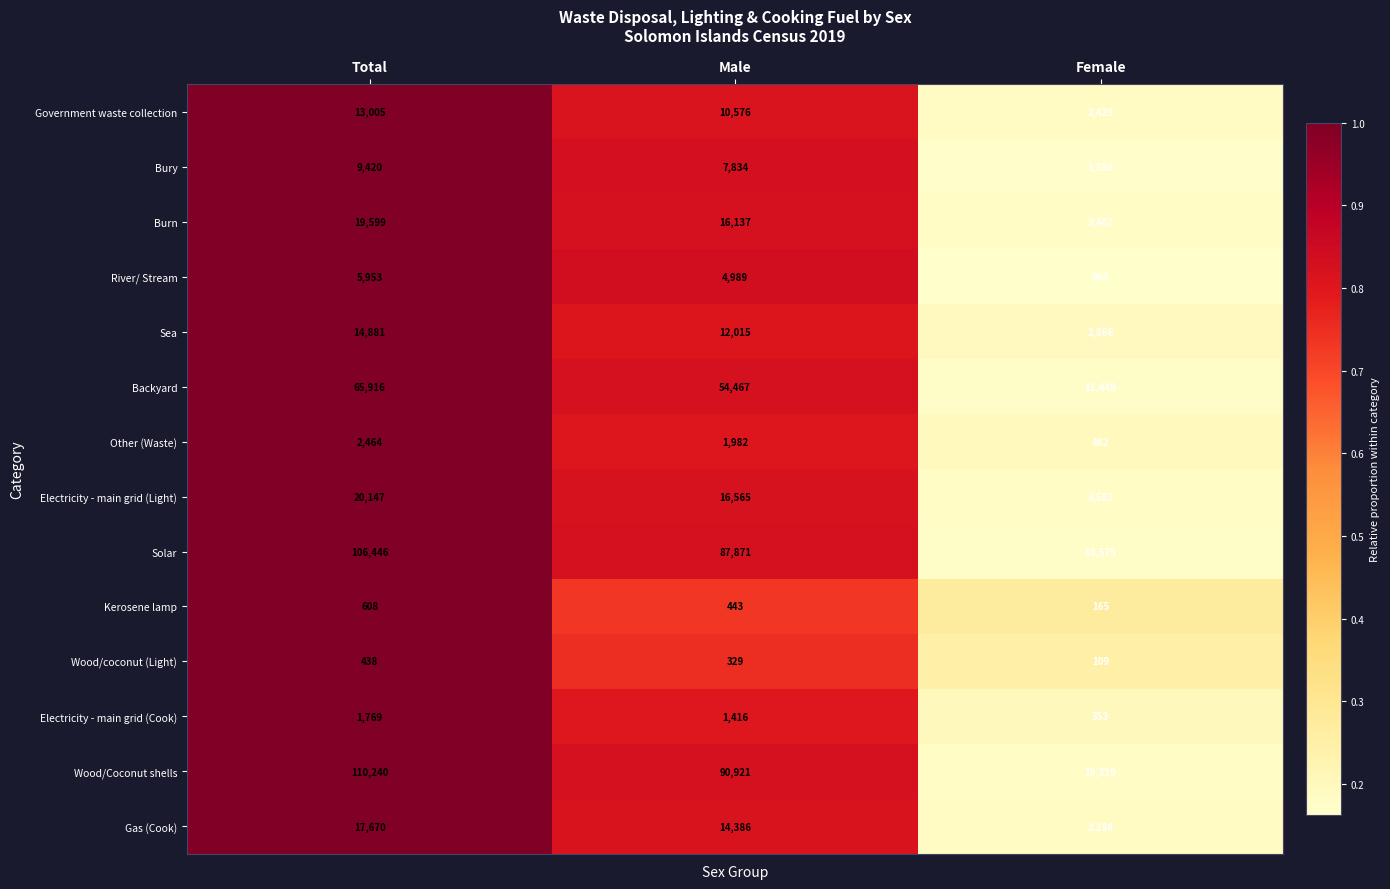

What is the average value of the Electricity - main grid (Light) series?

13431